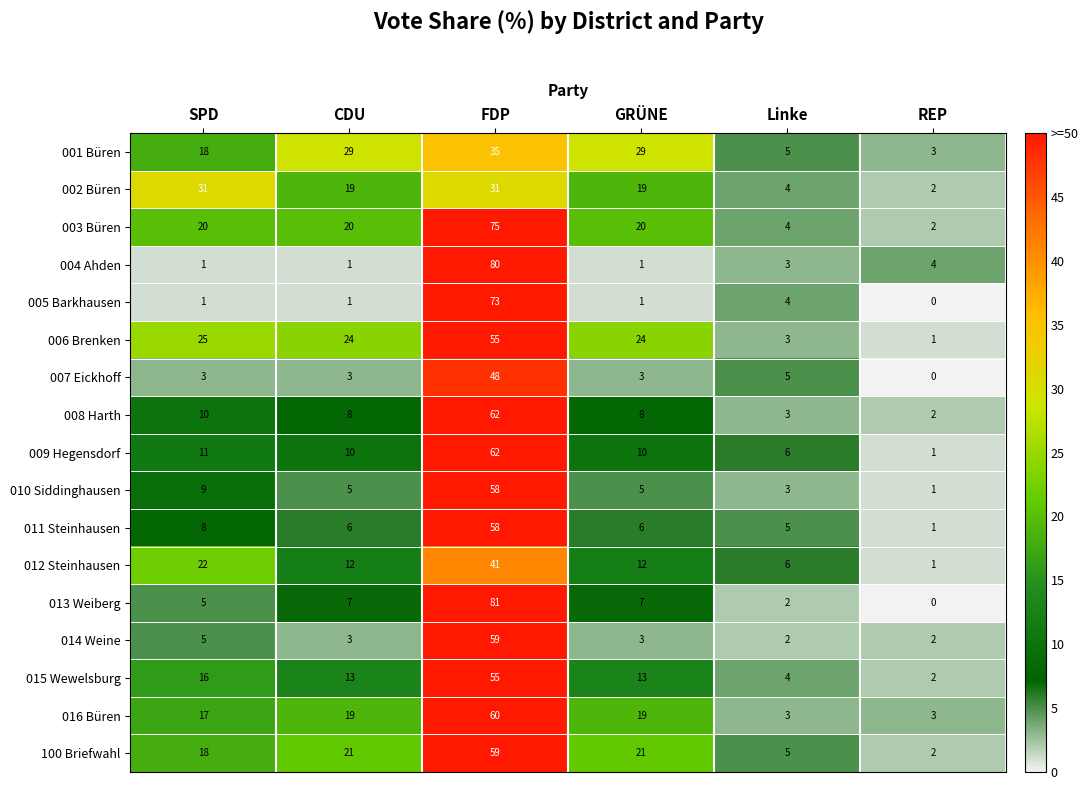

Is the value of 001 Büren at FDP greater than the value of 002 Büren at SPD?

Yes